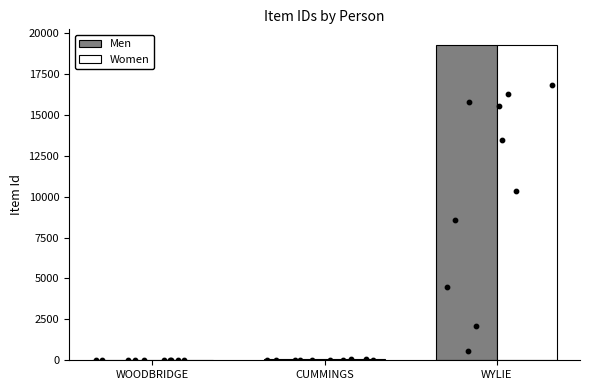

Is the value of Women at WOODBRIDGE greater than the value of Men at WOODBRIDGE?

No